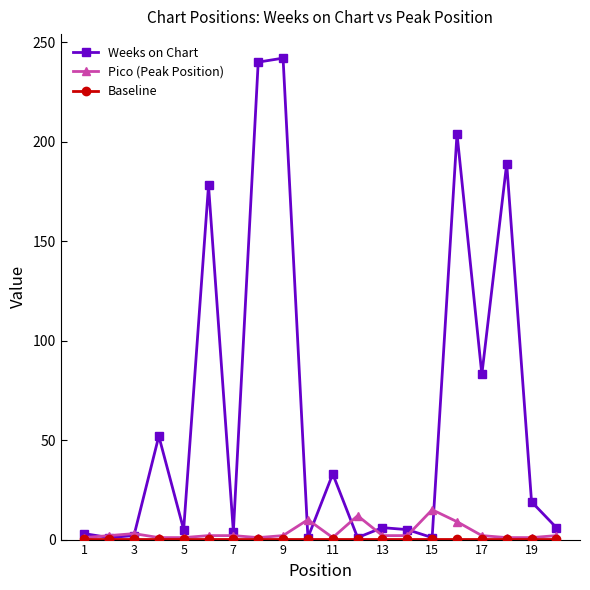

Which series has the largest range (max minus min)?

Weeks on Chart